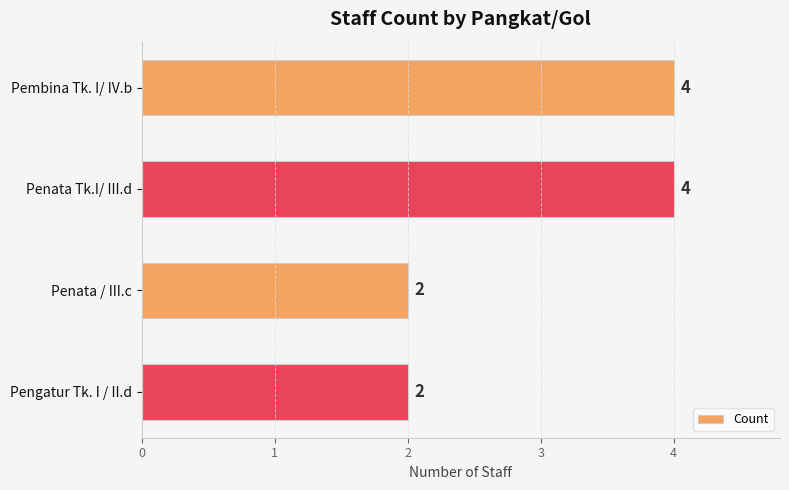

Reading bottom to top, list all the values displayed in this chart.

Pengatur Tk. I / II.d=2	Penata / III.c=2	Penata Tk.I/ III.d=4	Pembina Tk. I/ IV.b=4